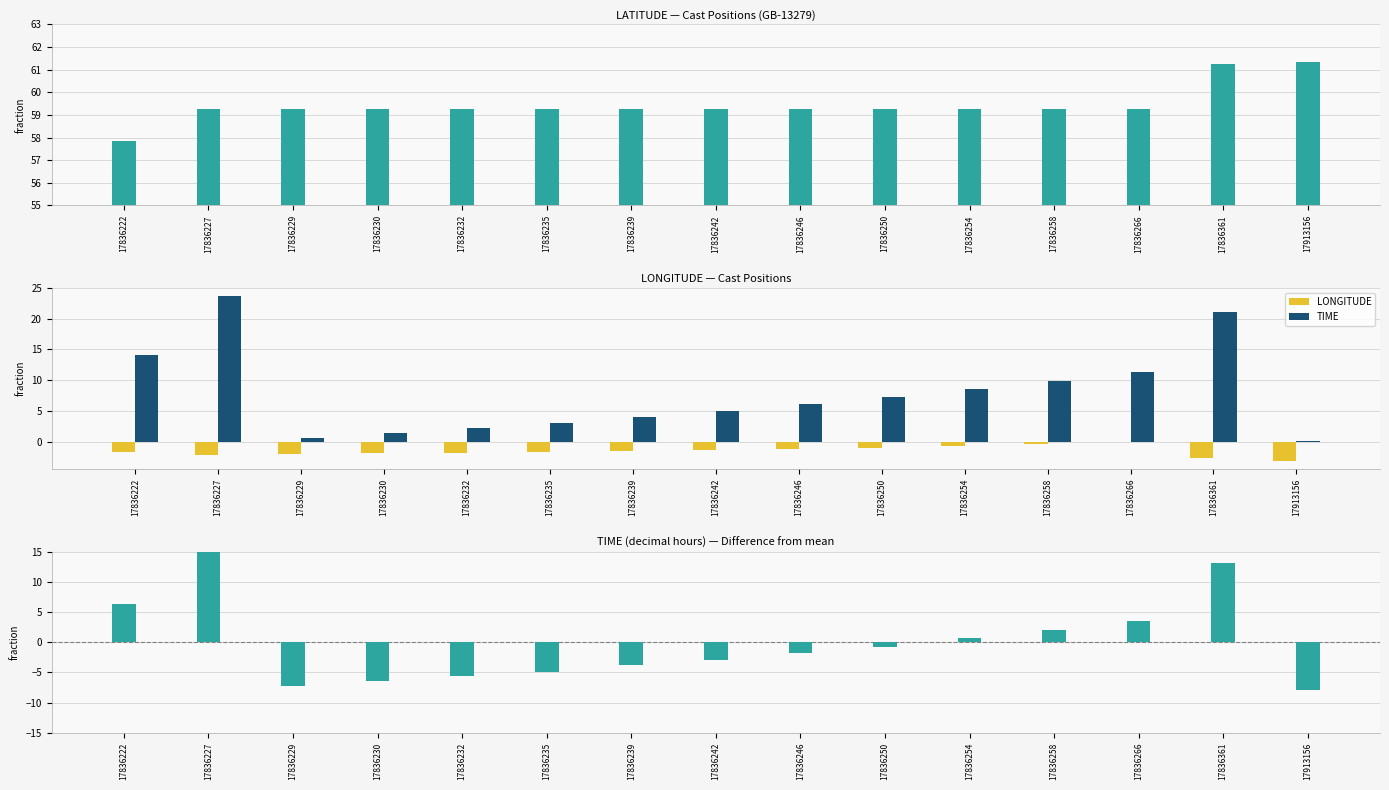

How many negative values does the LONGITUDE series have?

14